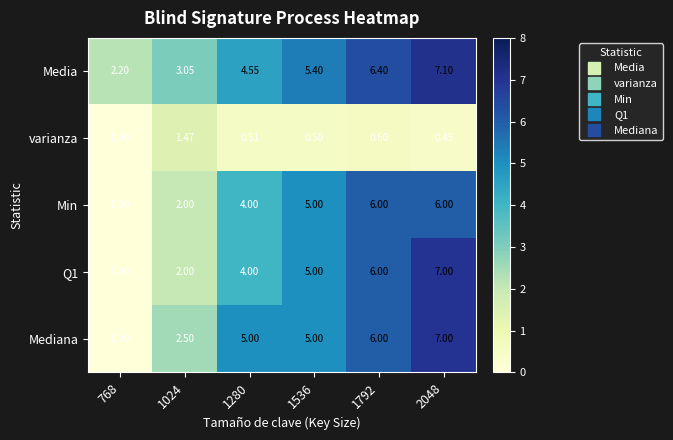

Which series has the largest total across all categories?

Media